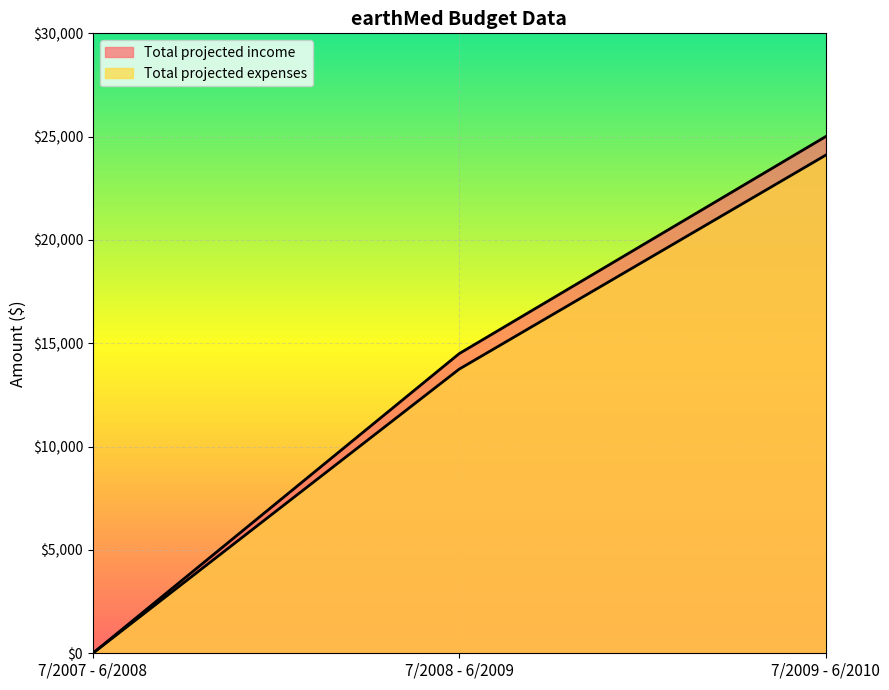

What is the total value across all series at 7/2009 - 6/2010?

49100